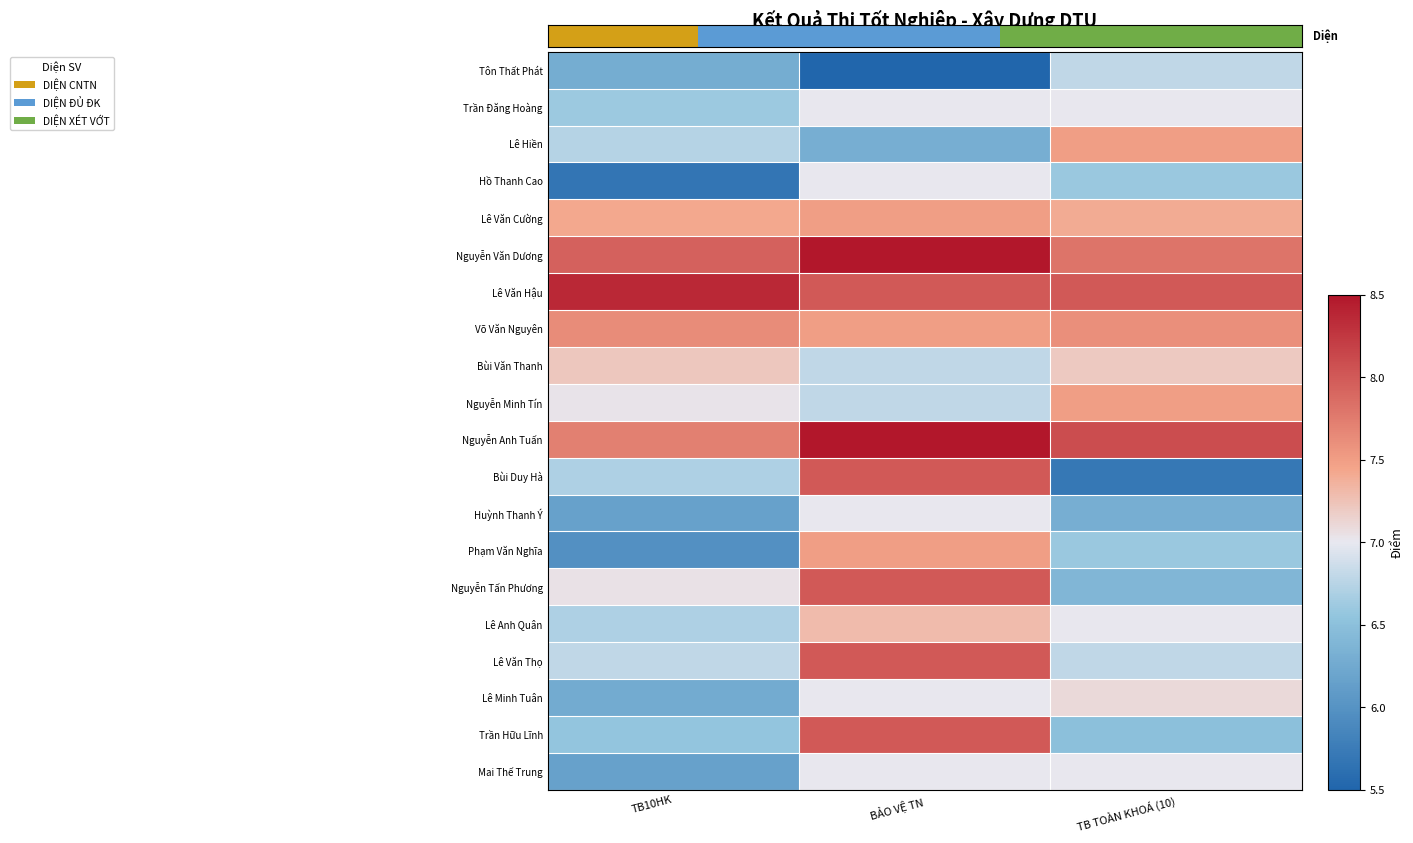

Is the value of Lê Văn Cường at TB10HK greater than the value of Tôn Thất Phát at TB TOÀN KHOÁ (10)?

Yes